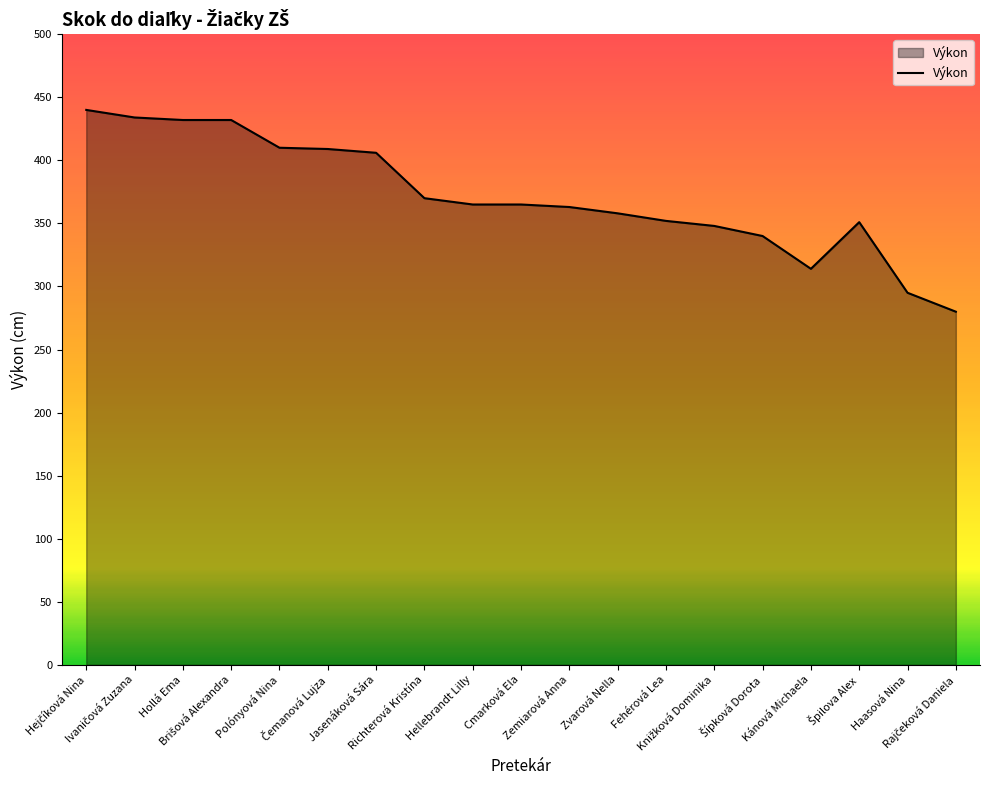

What is the minimum value shown in the chart?

280